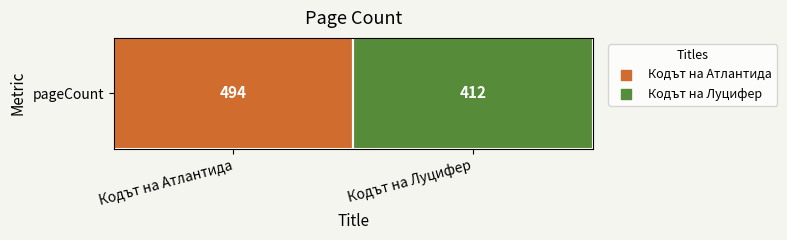

Rank the categories by value from highest to lowest.

Кодът на Атлантида, Кодът на Луцифер